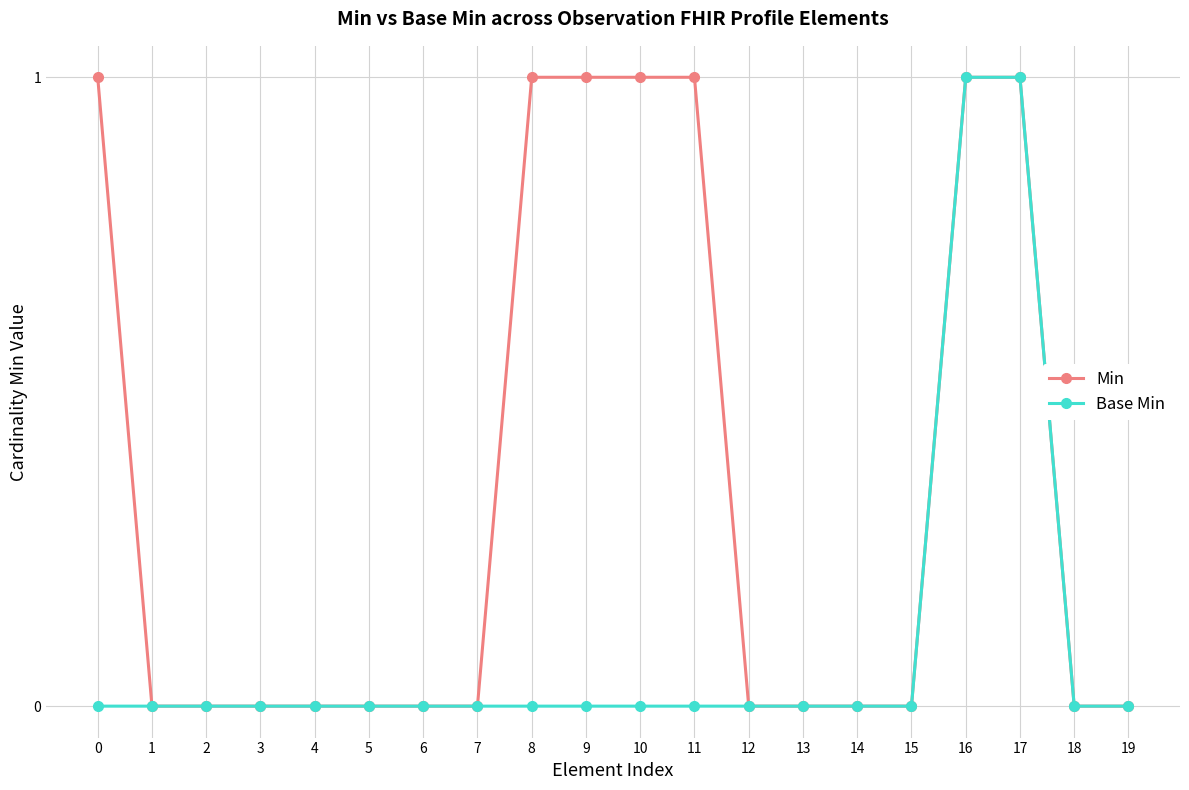

What are all the series names shown in the legend?

Min, Base Min